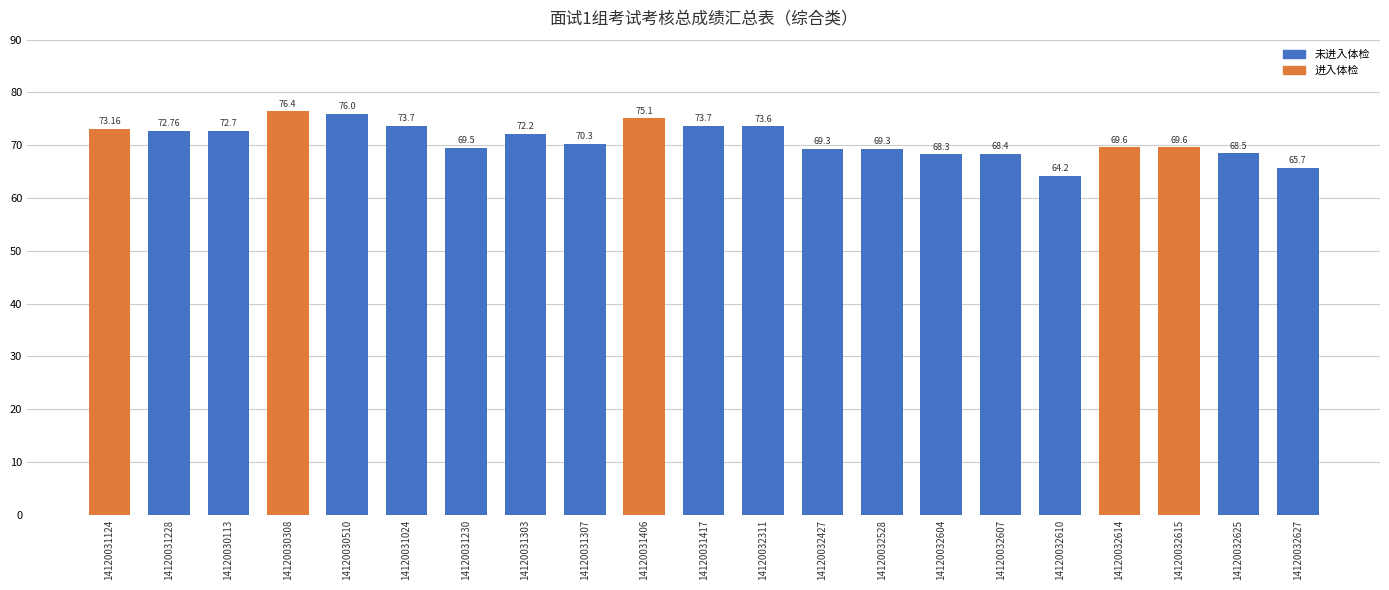

What is the change in value from 14120030308 to 14120032610?

-12.2